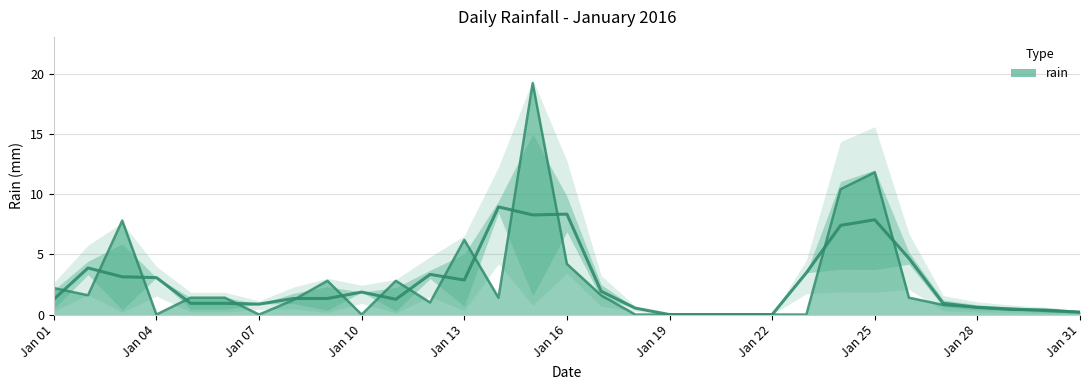

What is the value of the 6th point from the left?

1.4